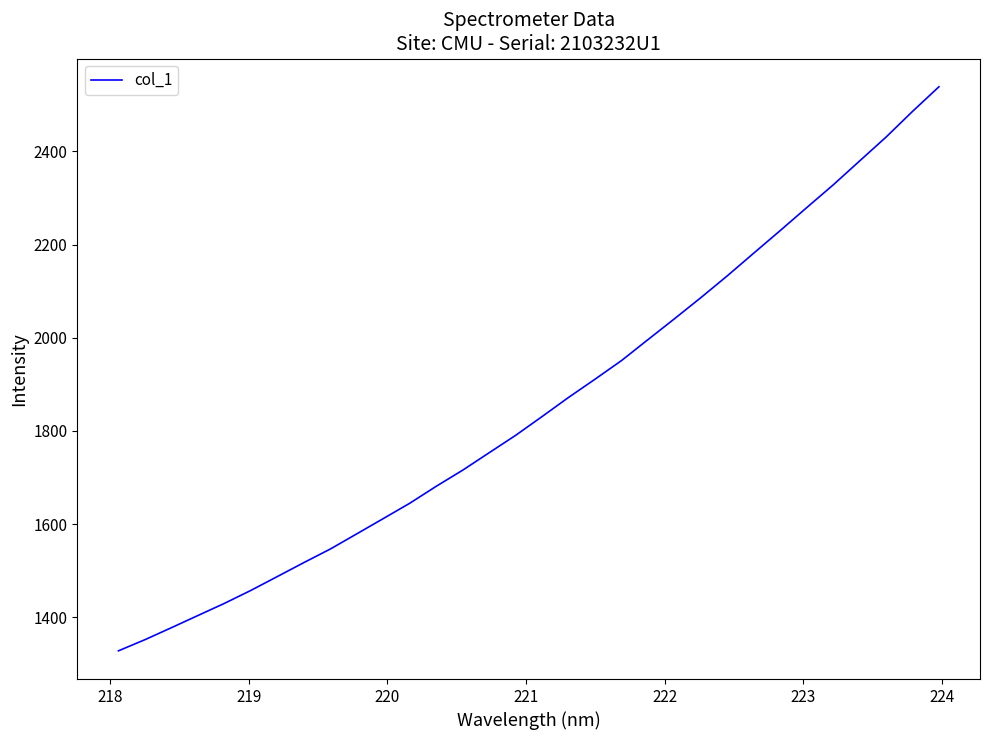

True or false: the data has more than 2 interior local peaks.

False